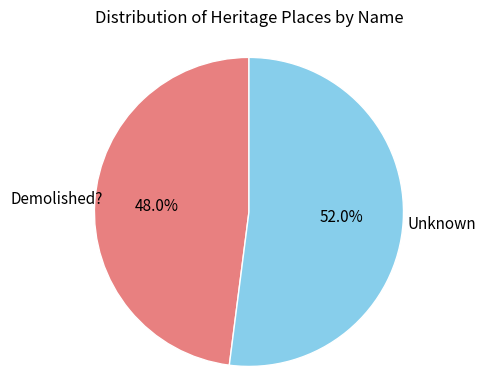

Which category has the biggest portion of the pie?

Unknown